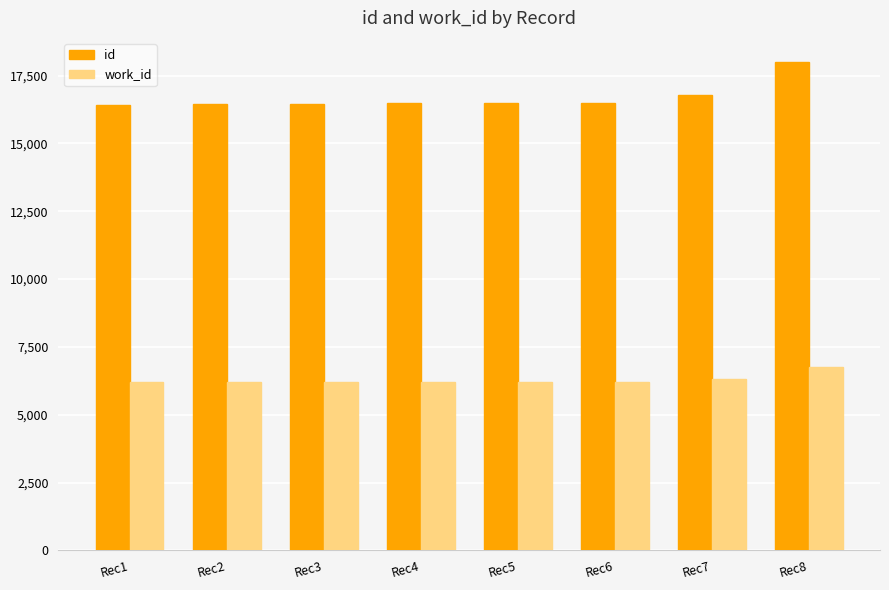

Are the bars grouped side by side (vs. stacked)?

Yes